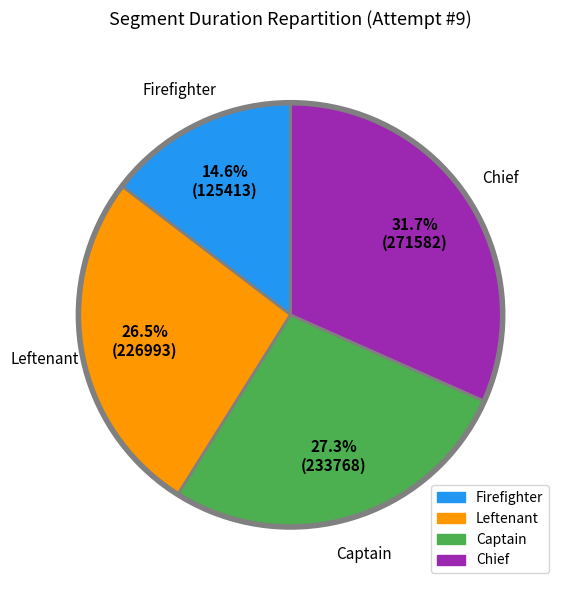

Rank the categories by value from lowest to highest.

Firefighter, Leftenant, Captain, Chief